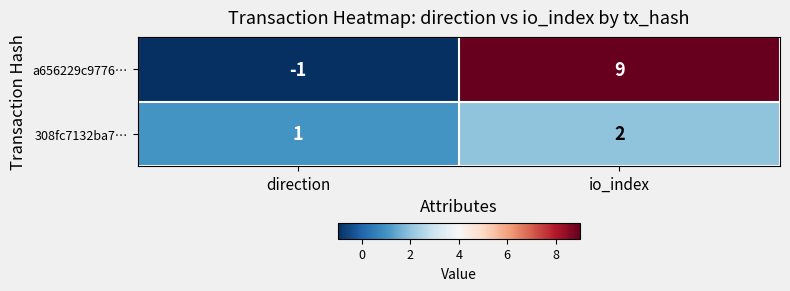

At which label does 308fc7132ba7… reach its minimum?

direction